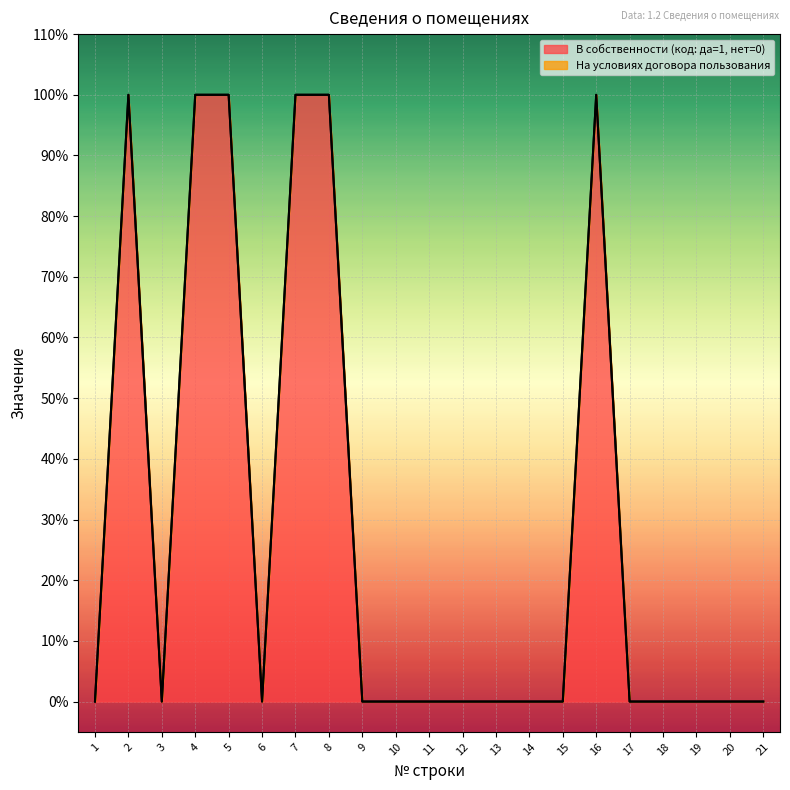

Which category has the highest value across all series?

2